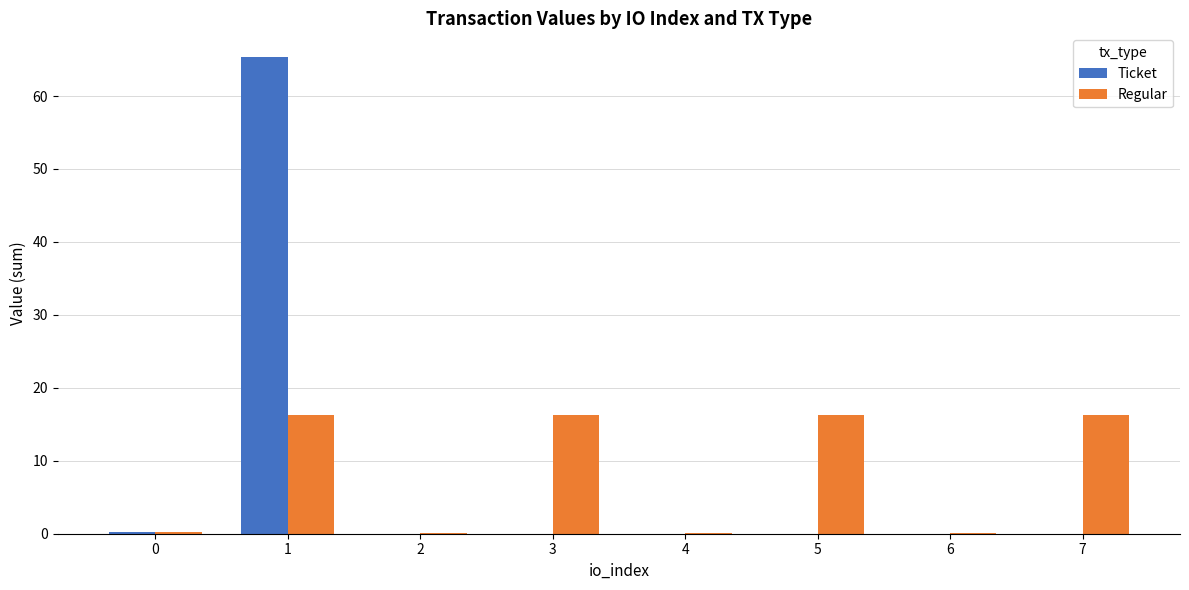

True or false: Regular has a value of 0.1 at 6.

True